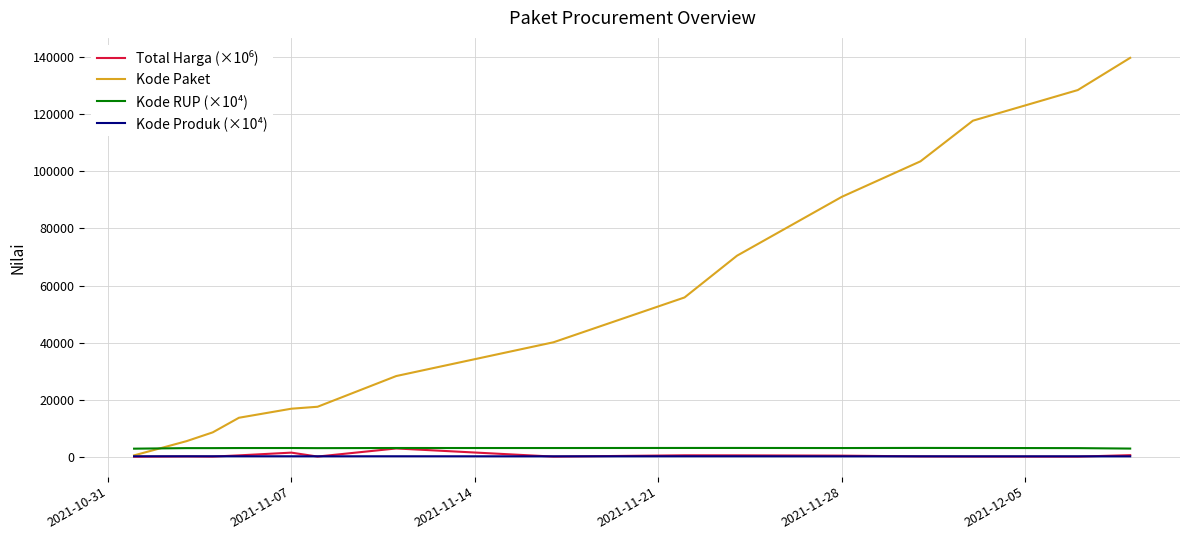

What is the highest value of the Kode Paket series?

139817.0